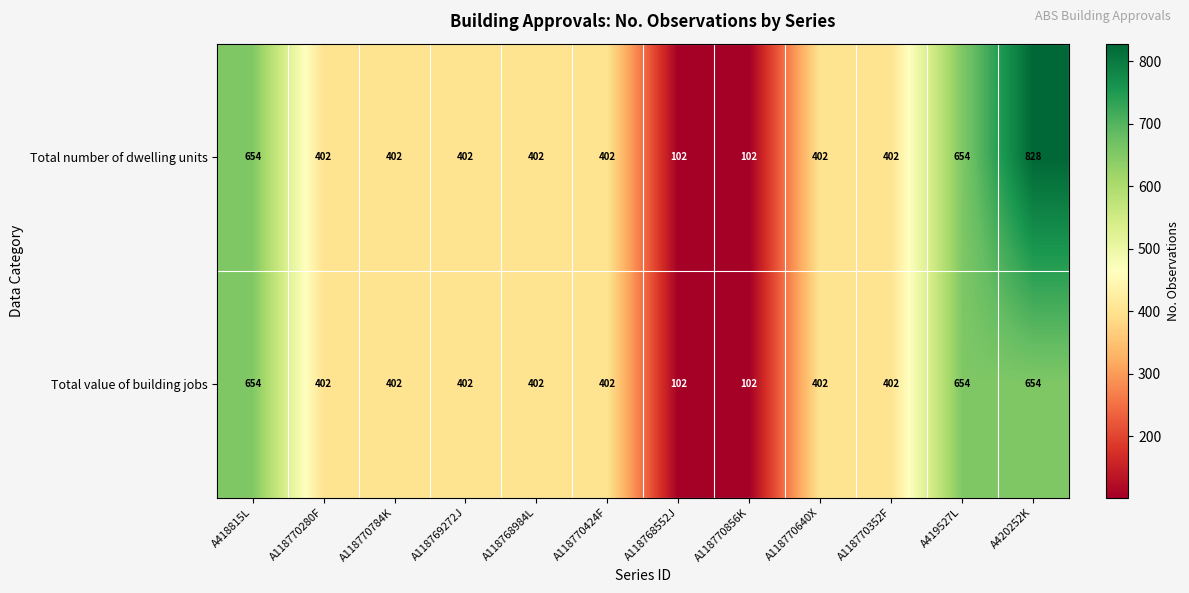

How many distinct data groups are displayed?

2